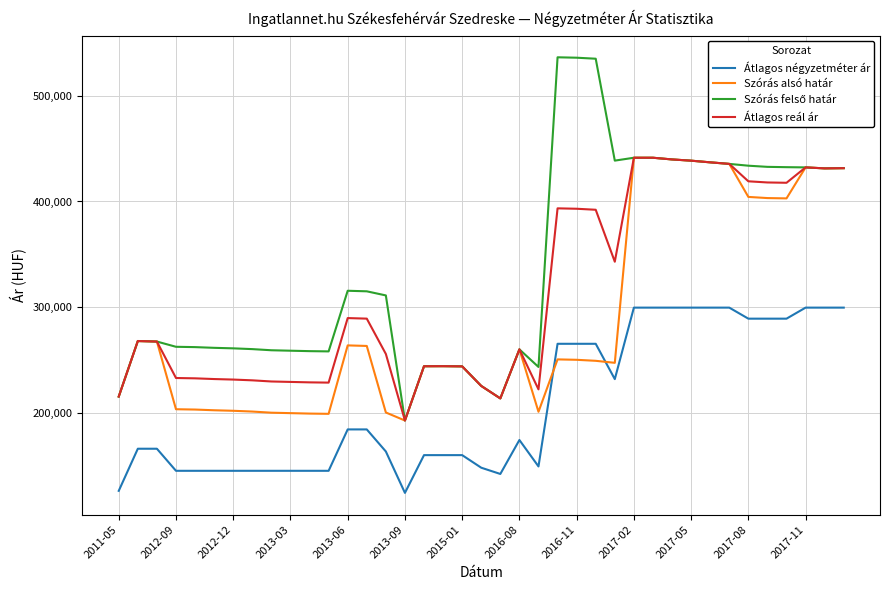

True or false: Átlagos négyzetméter ár and Átlagos reál ár cross at least once.

False